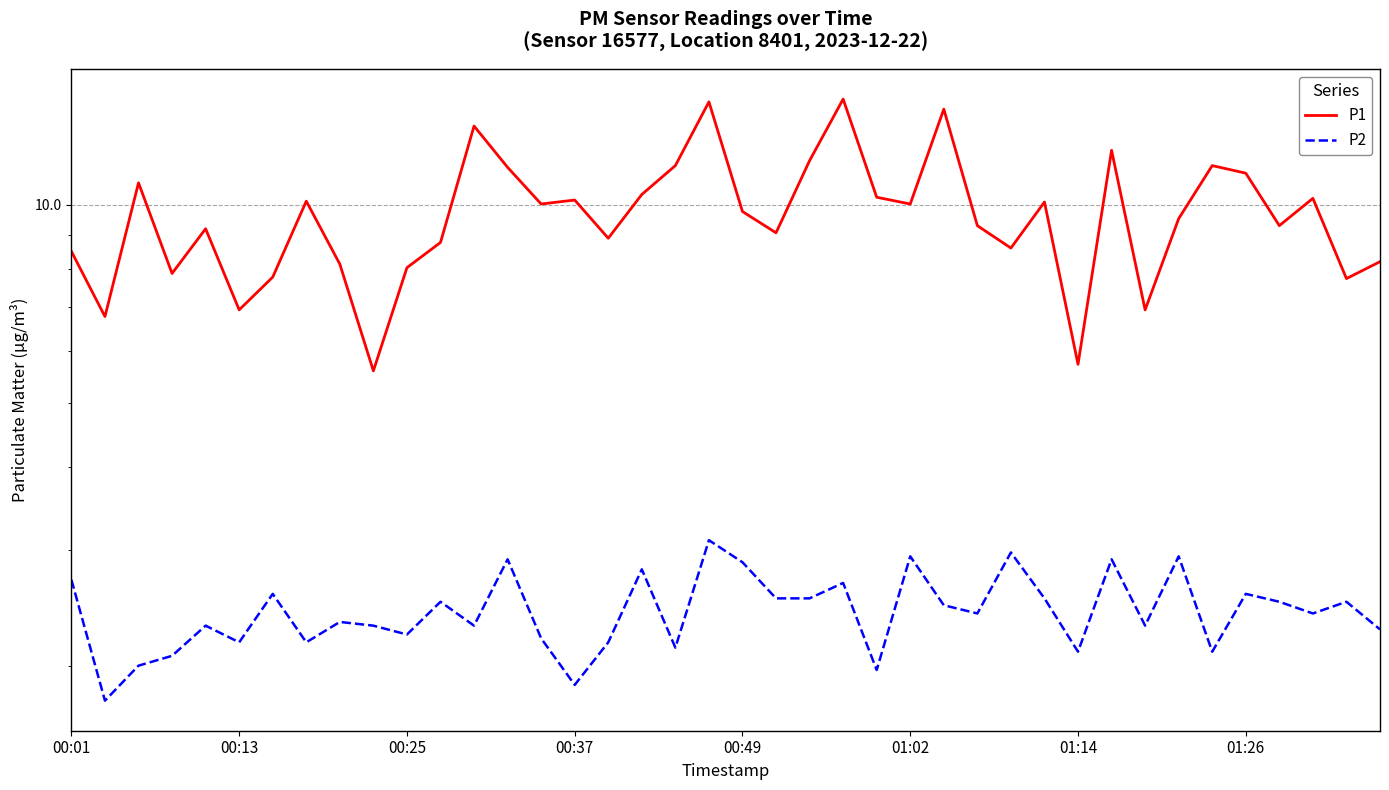

What is the value of the P2 point at the 12th from the left?

2.5